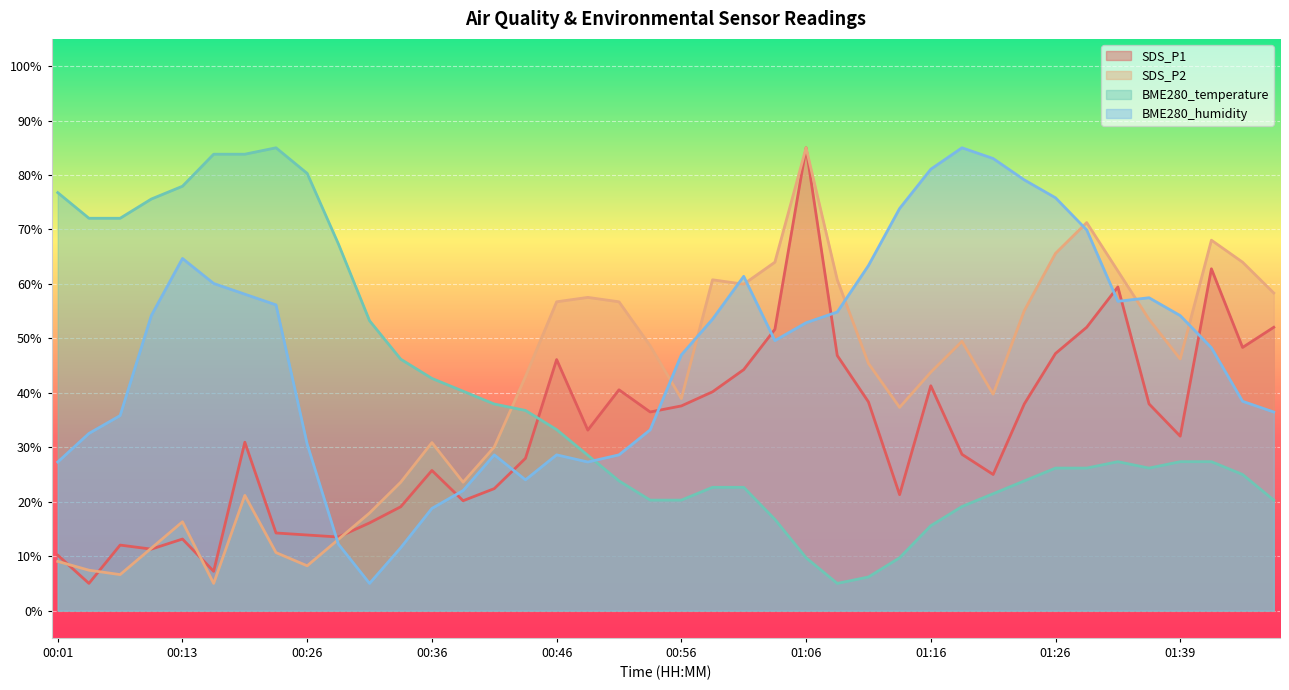

What are all the series names shown in the legend?

SDS_P1, SDS_P2, BME280_temperature, BME280_humidity